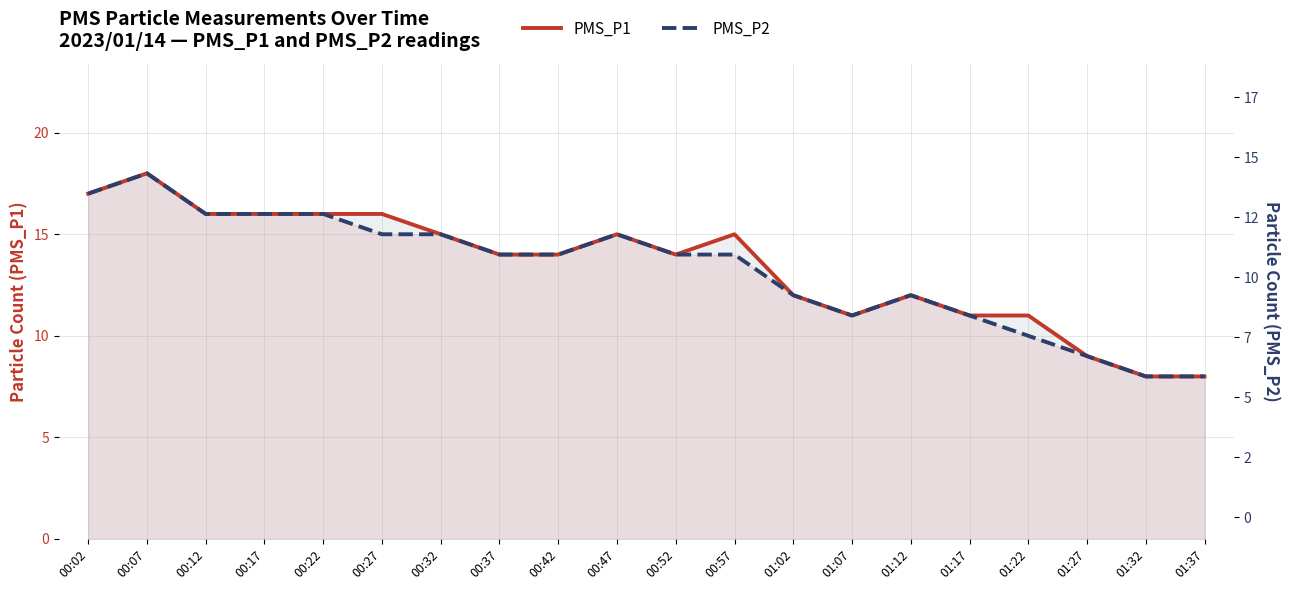

Where does the PMS_P2 series first go above 14?

00:02